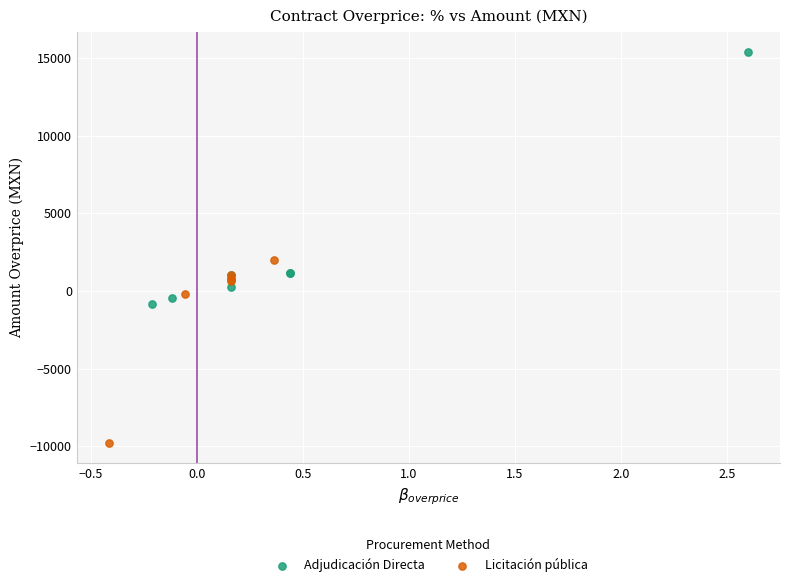

Which series has the widest spread of Y values?

Adjudicación Directa